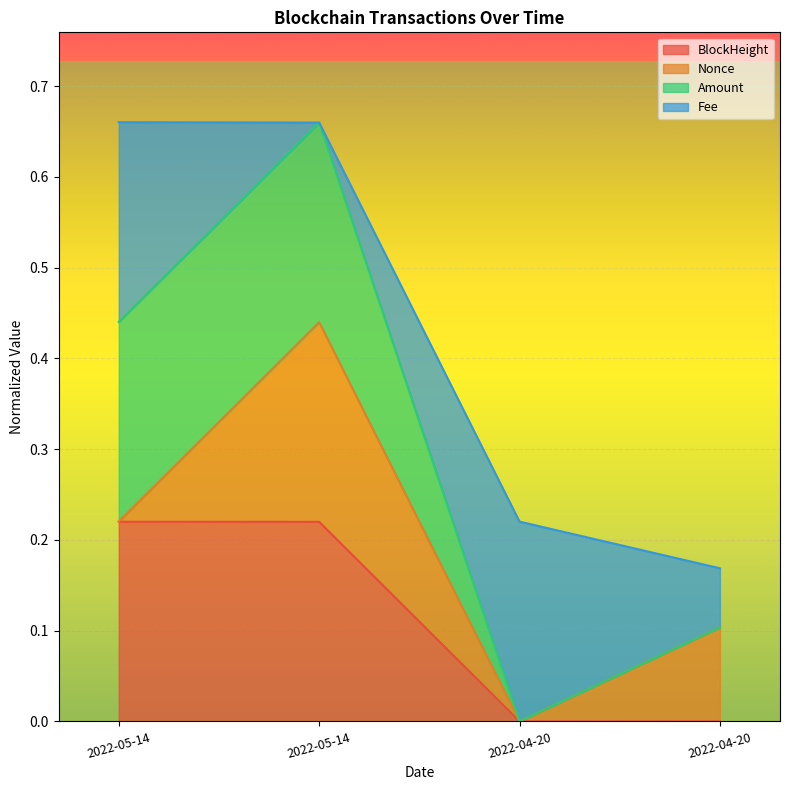

True or false: BlockHeight and Amount cross at least once.

False